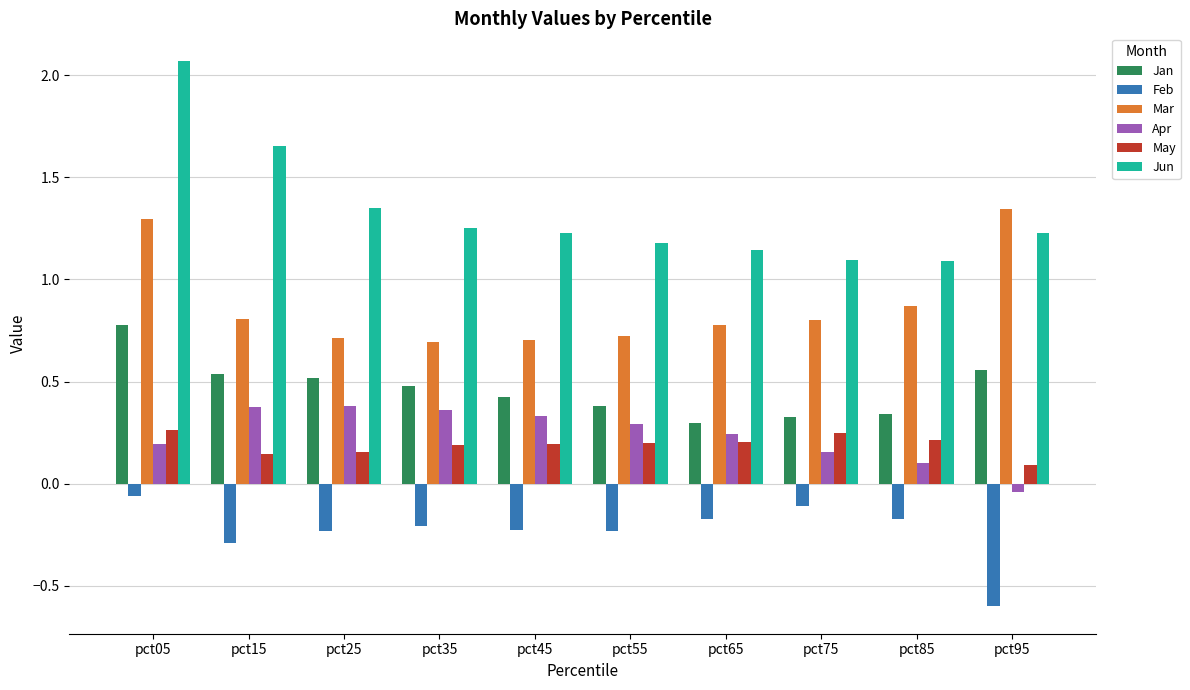

Which series has the largest total across all categories?

Jun